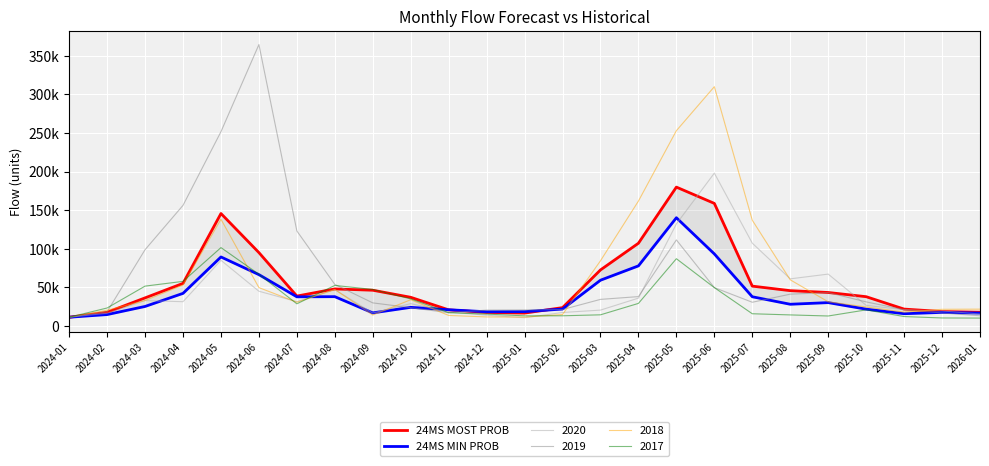

The 24MS MIN PROB series shows 193321.6 at 2025-05. True or false?

False